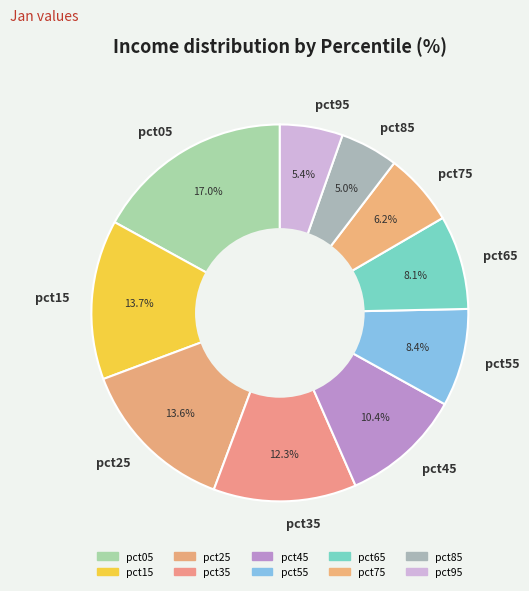

How much of the chart is everything except pct35?

87.7%